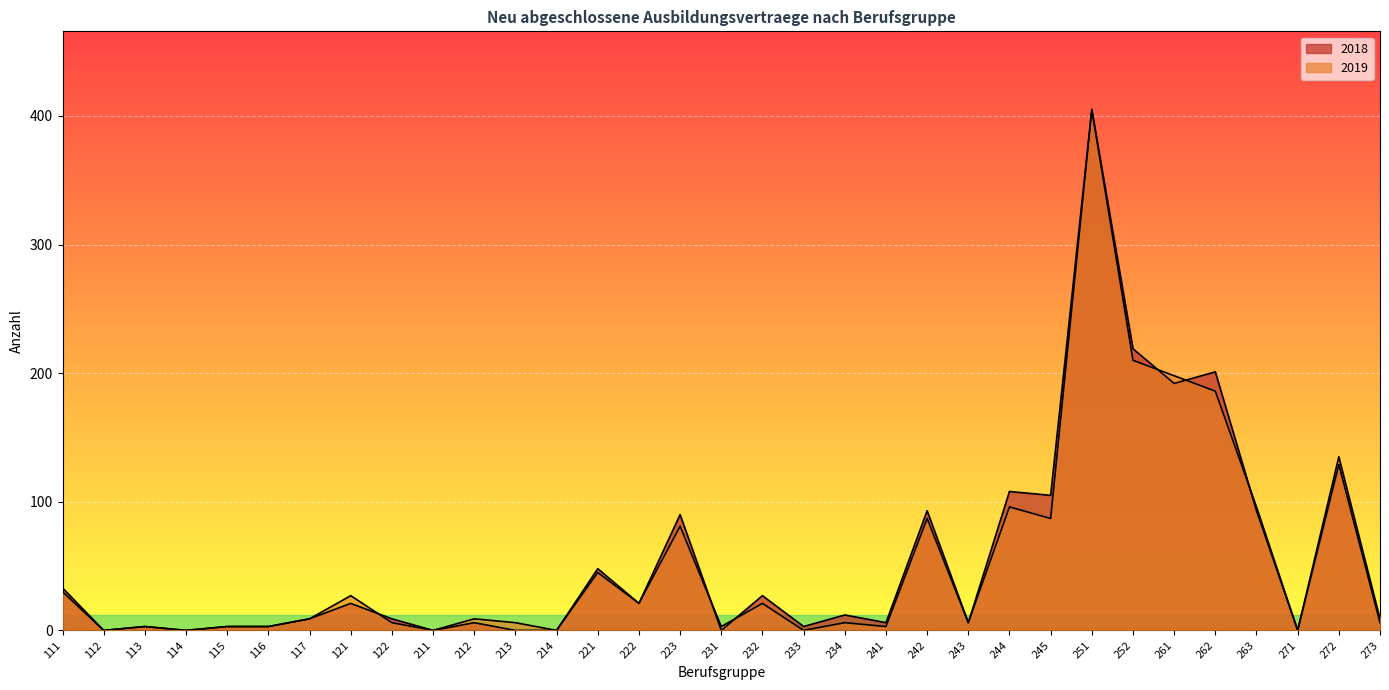

How many interior local peaks does the 2019 series have?

11